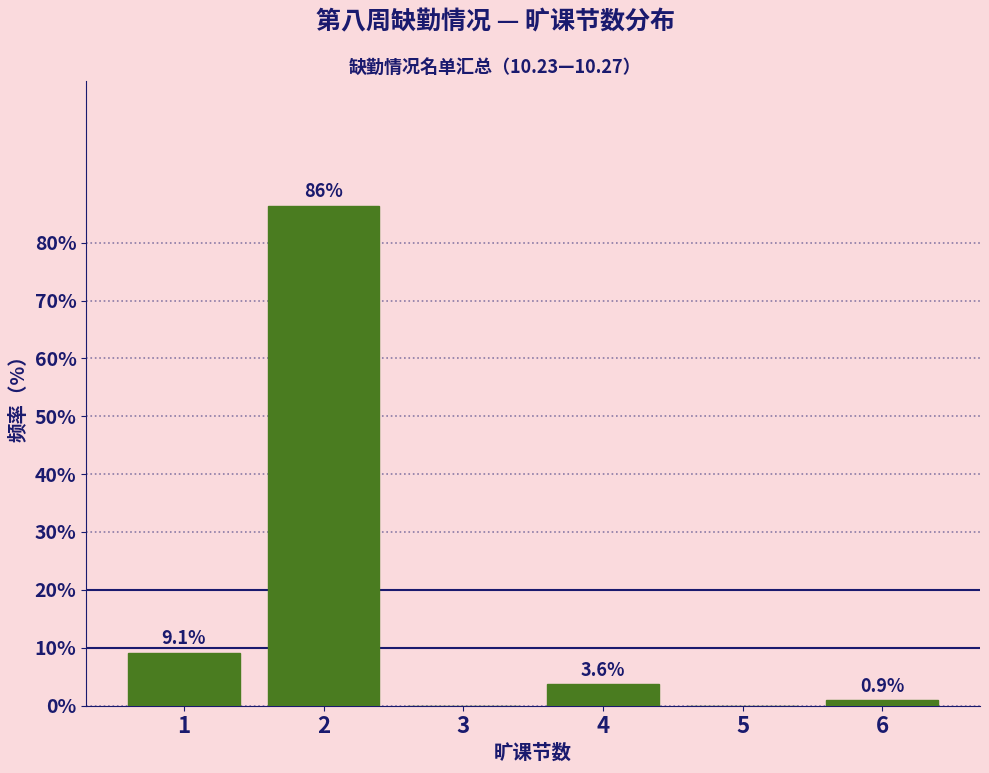

Reading left to right, what are all the values shown in this chart?

1=9.1	2=86.4	3=0.0	4=3.6	5=0.0	6=0.9